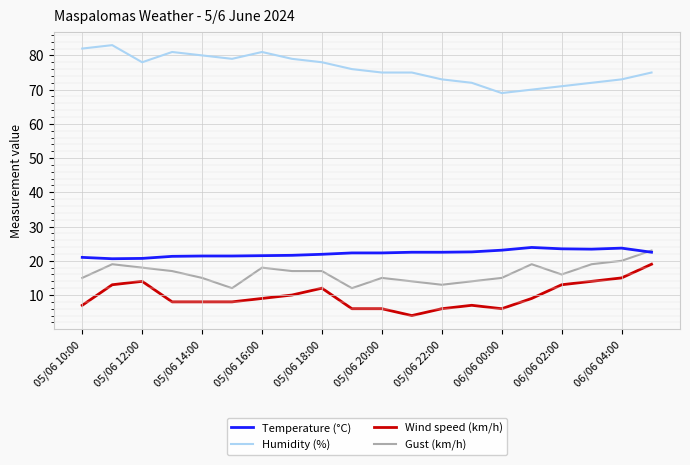

What is the lowest value of the Gust (km/h) series?

12.0